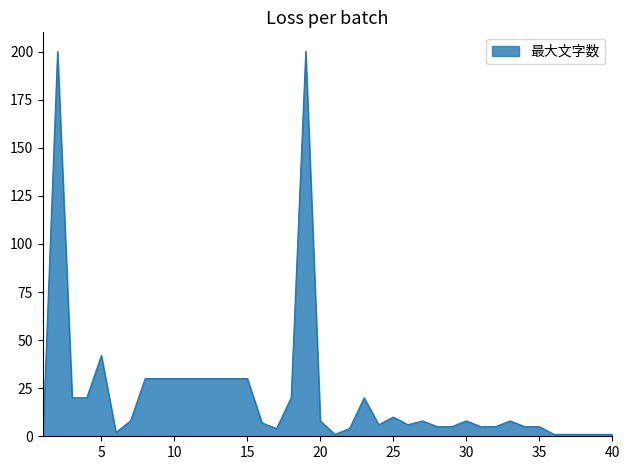

What is the difference between the maximum and minimum values?

200